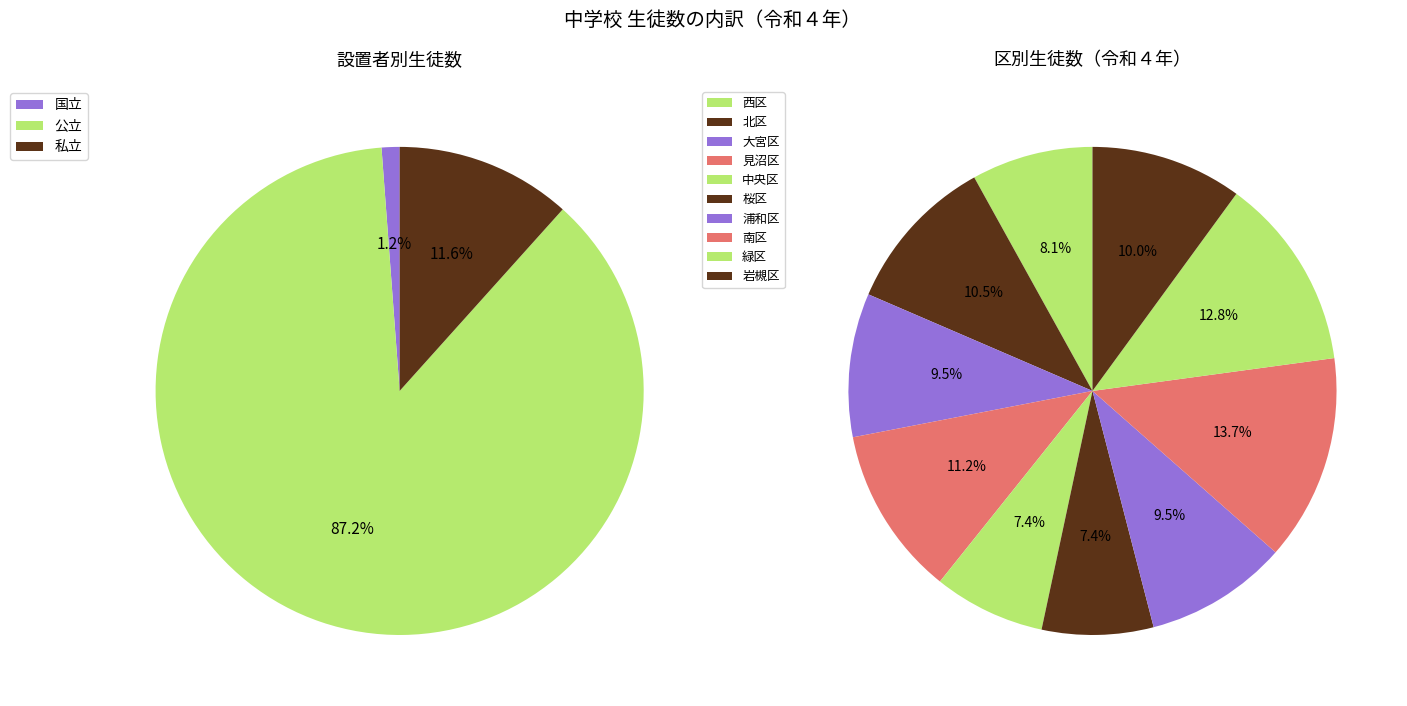

How much of the chart is everything except 北区?

89.5%